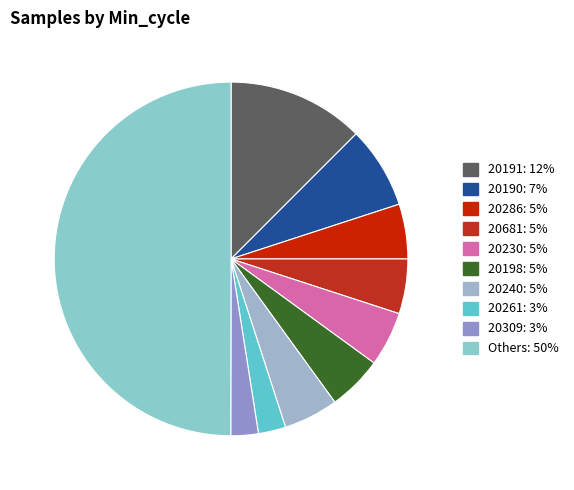

Count the number of slices in the pie.

10